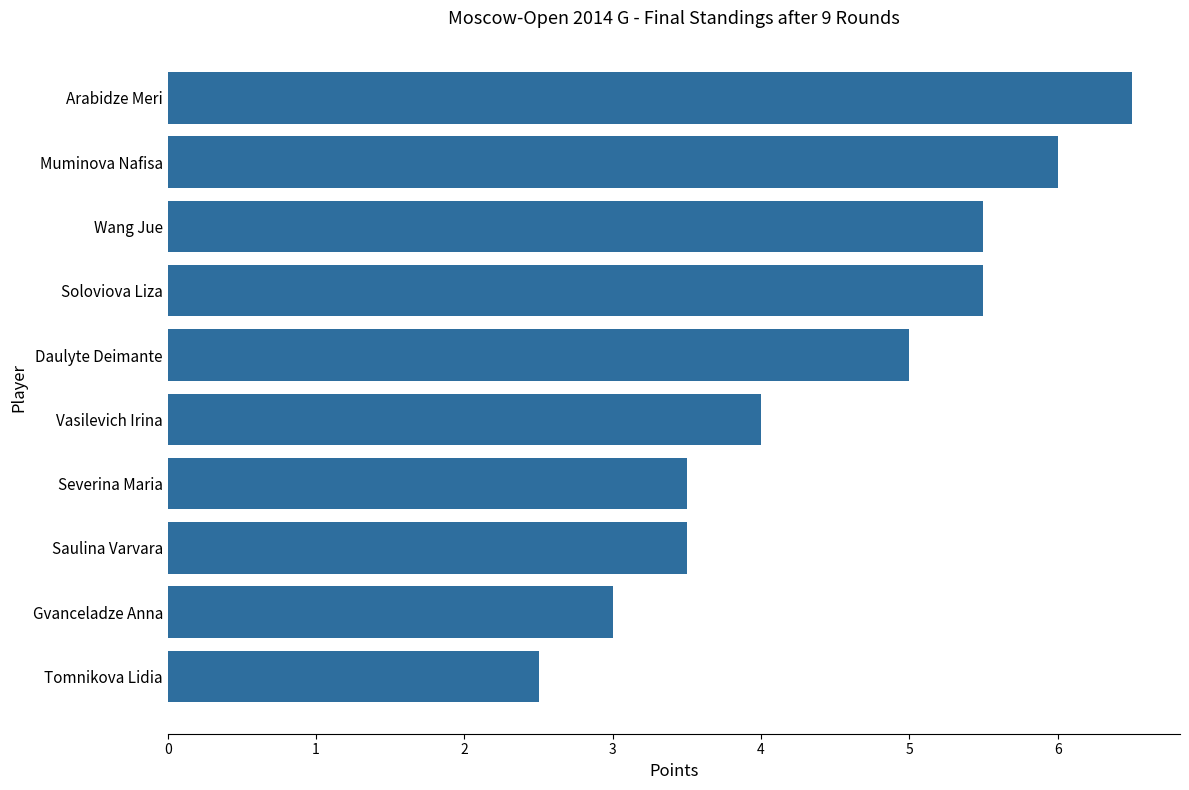

What is the ratio of the value at Wang Jue to the value at Tomnikova Lidia?

2.2